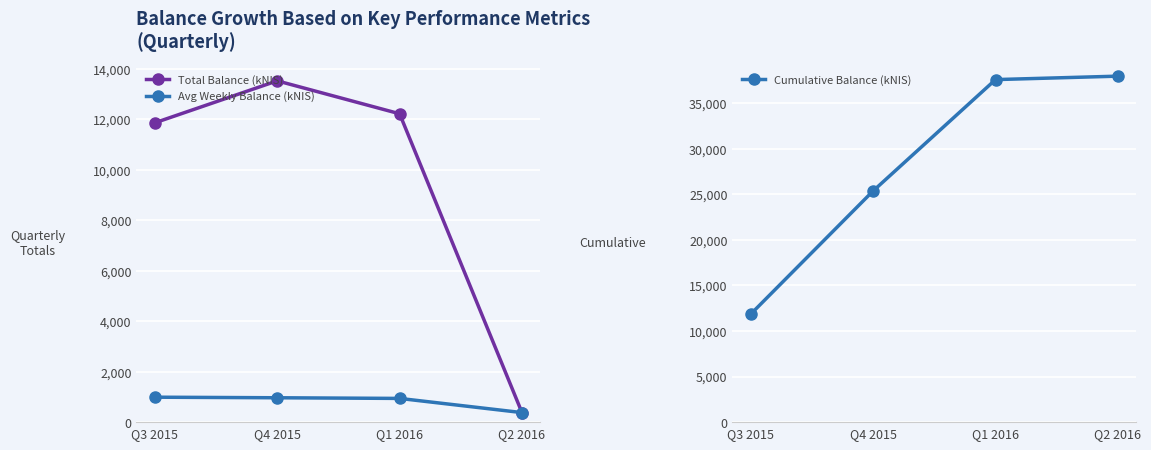

Reading left to right, what are all the values shown in this chart?

Total Balance (kNIS): 11855.0	13515.8	12212.0	378.0
Avg Weekly Balance (kNIS): 987.9	965.4	939.4	378.0
Cumulative Balance (kNIS): 11855.0	25370.8	37582.9	37960.9